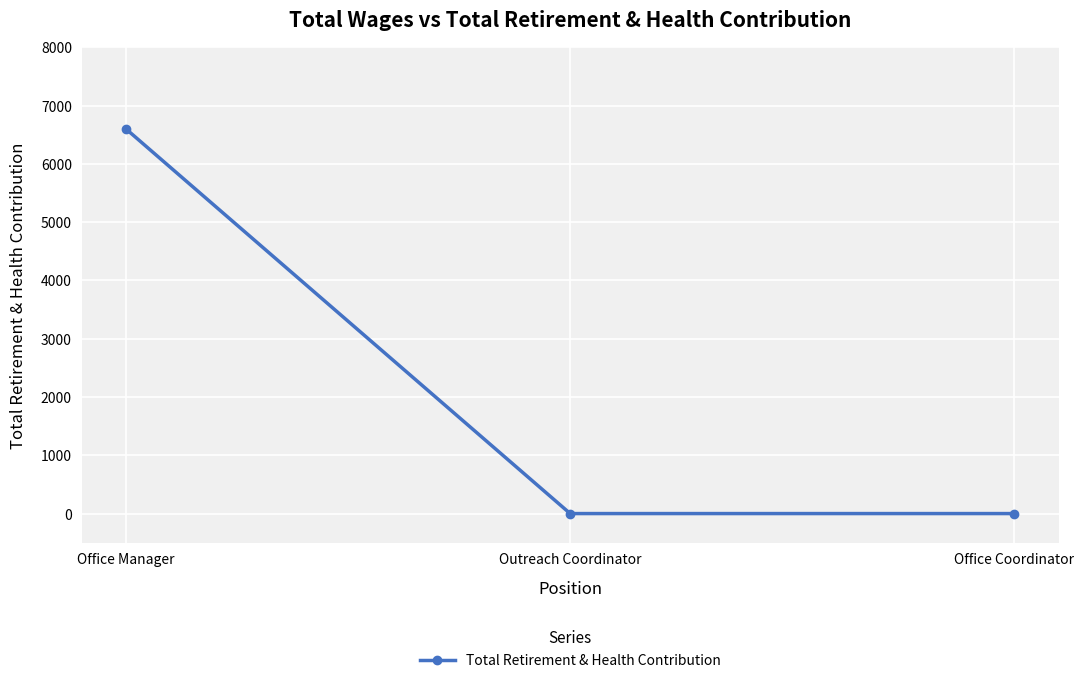

What is the sum of all values?

6600